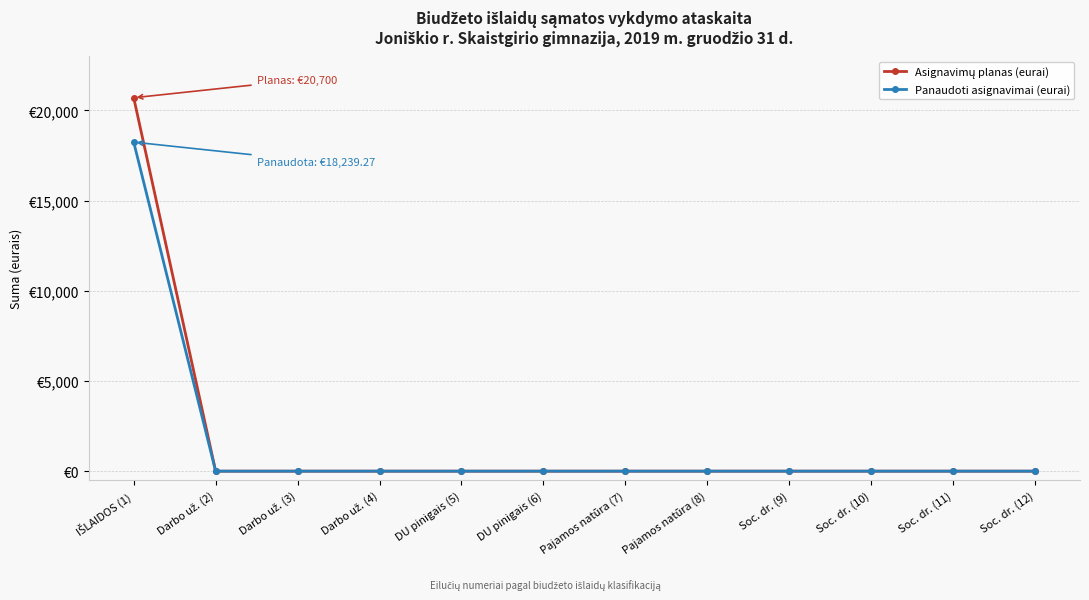

True or false: Asignavimų planas (eurai) has a value of 0.0 at DU pinigais (6).

True